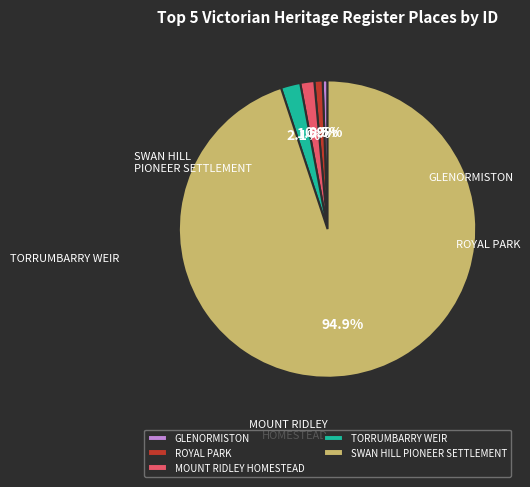

What percentage is the ROYAL PARK slice, to the nearest percent?

1%